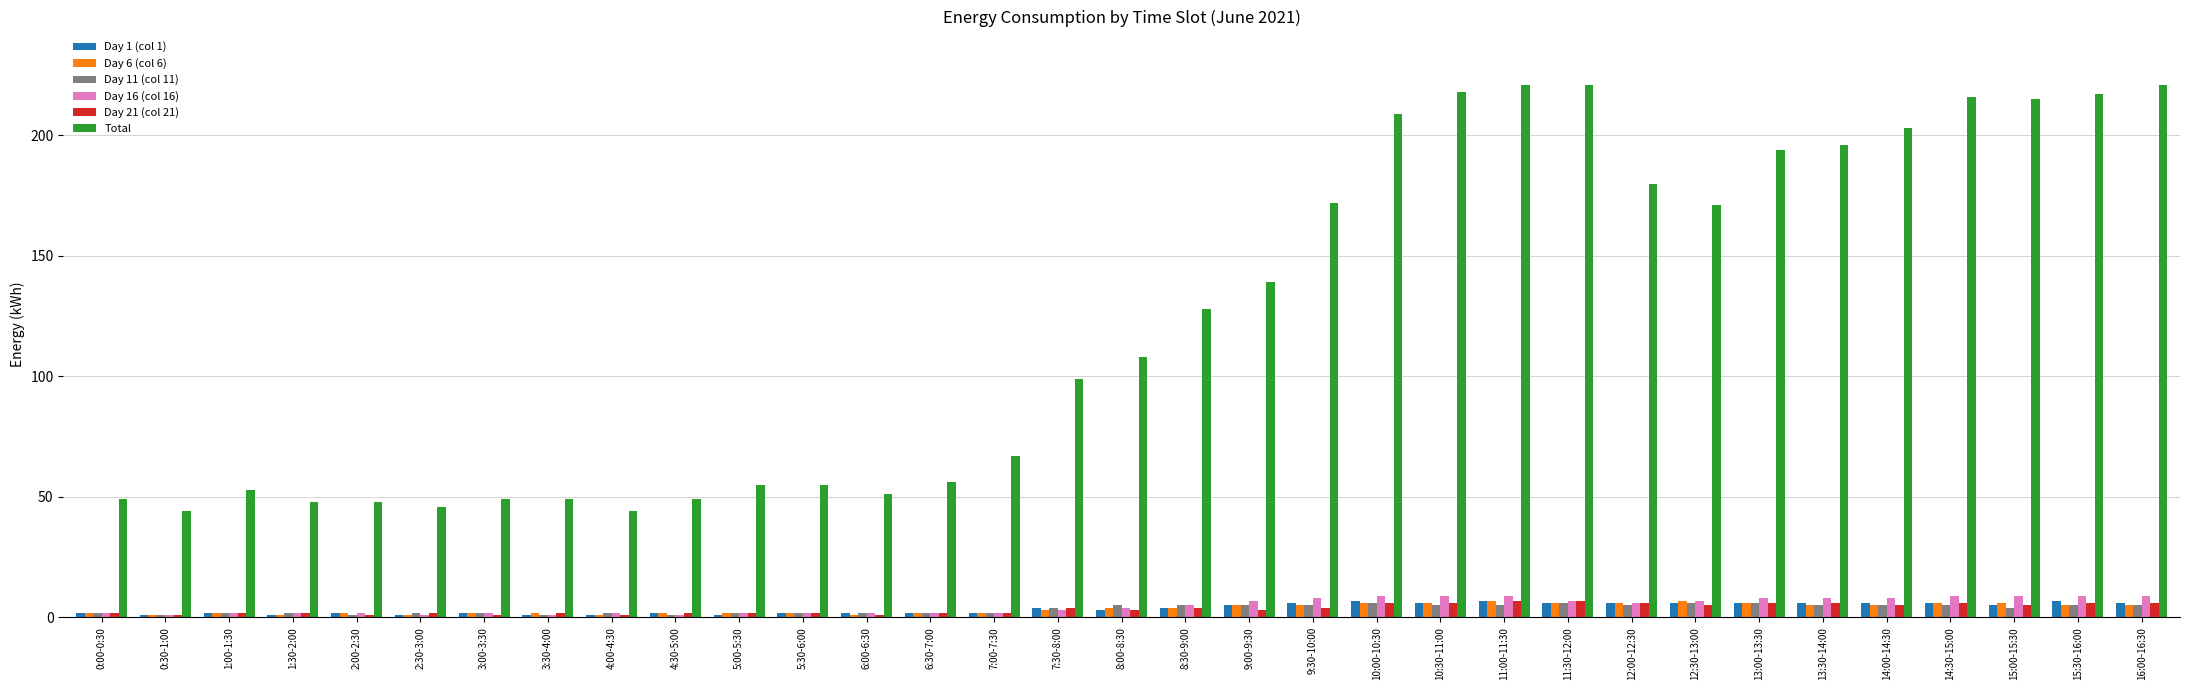

Reading left to right, what are all the values shown in this chart?

Day 1 (col 1): 0:00-0:30=2	0:30-1:00=1	1:00-1:30=2	1:30-2:00=1	2:00-2:30=2	2:30-3:00=1	3:00-3:30=2	3:30-4:00=1	4:00-4:30=1	4:30-5:00=2	5:00-5:30=1	5:30-6:00=2	6:00-6:30=2	6:30-7:00=2	7:00-7:30=2	7:30-8:00=4	8:00-8:30=3	8:30-9:00=4	9:00-9:30=5	9:30-10:00=6	10:00-10:30=7	10:30-11:00=6	11:00-11:30=7	11:30-12:00=6	12:00-12:30=6	12:30-13:00=6	13:00-13:30=6	13:30-14:00=6	14:00-14:30=6	14:30-15:00=6	15:00-15:30=5	15:30-16:00=7	16:00-16:30=6
Day 6 (col 6): 0:00-0:30=2	0:30-1:00=1	1:00-1:30=2	1:30-2:00=1	2:00-2:30=2	2:30-3:00=1	3:00-3:30=2	3:30-4:00=2	4:00-4:30=1	4:30-5:00=2	5:00-5:30=2	5:30-6:00=2	6:00-6:30=1	6:30-7:00=2	7:00-7:30=2	7:30-8:00=3	8:00-8:30=4	8:30-9:00=4	9:00-9:30=5	9:30-10:00=5	10:00-10:30=6	10:30-11:00=6	11:00-11:30=7	11:30-12:00=6	12:00-12:30=6	12:30-13:00=7	13:00-13:30=6	13:30-14:00=5	14:00-14:30=5	14:30-15:00=6	15:00-15:30=6	15:30-16:00=5	16:00-16:30=5
Day 11 (col 11): 0:00-0:30=2	0:30-1:00=1	1:00-1:30=2	1:30-2:00=2	2:00-2:30=1	2:30-3:00=2	3:00-3:30=2	3:30-4:00=1	4:00-4:30=2	4:30-5:00=1	5:00-5:30=2	5:30-6:00=2	6:00-6:30=2	6:30-7:00=2	7:00-7:30=2	7:30-8:00=4	8:00-8:30=5	8:30-9:00=5	9:00-9:30=5	9:30-10:00=5	10:00-10:30=6	10:30-11:00=5	11:00-11:30=5	11:30-12:00=6	12:00-12:30=5	12:30-13:00=6	13:00-13:30=6	13:30-14:00=5	14:00-14:30=5	14:30-15:00=5	15:00-15:30=4	15:30-16:00=5	16:00-16:30=5
Day 16 (col 16): 0:00-0:30=2	0:30-1:00=1	1:00-1:30=2	1:30-2:00=2	2:00-2:30=2	2:30-3:00=1	3:00-3:30=2	3:30-4:00=1	4:00-4:30=2	4:30-5:00=1	5:00-5:30=2	5:30-6:00=2	6:00-6:30=2	6:30-7:00=2	7:00-7:30=2	7:30-8:00=3	8:00-8:30=4	8:30-9:00=5	9:00-9:30=7	9:30-10:00=8	10:00-10:30=9	10:30-11:00=9	11:00-11:30=9	11:30-12:00=7	12:00-12:30=6	12:30-13:00=7	13:00-13:30=8	13:30-14:00=8	14:00-14:30=8	14:30-15:00=9	15:00-15:30=9	15:30-16:00=9	16:00-16:30=9
Day 21 (col 21): 0:00-0:30=2	0:30-1:00=1	1:00-1:30=2	1:30-2:00=2	2:00-2:30=1	2:30-3:00=2	3:00-3:30=1	3:30-4:00=2	4:00-4:30=1	4:30-5:00=2	5:00-5:30=2	5:30-6:00=2	6:00-6:30=1	6:30-7:00=2	7:00-7:30=2	7:30-8:00=4	8:00-8:30=3	8:30-9:00=4	9:00-9:30=3	9:30-10:00=4	10:00-10:30=6	10:30-11:00=6	11:00-11:30=7	11:30-12:00=7	12:00-12:30=6	12:30-13:00=5	13:00-13:30=6	13:30-14:00=6	14:00-14:30=5	14:30-15:00=6	15:00-15:30=5	15:30-16:00=6	16:00-16:30=6
Total: 0:00-0:30=49	0:30-1:00=44	1:00-1:30=53	1:30-2:00=48	2:00-2:30=48	2:30-3:00=46	3:00-3:30=49	3:30-4:00=49	4:00-4:30=44	4:30-5:00=49	5:00-5:30=55	5:30-6:00=55	6:00-6:30=51	6:30-7:00=56	7:00-7:30=67	7:30-8:00=99	8:00-8:30=108	8:30-9:00=128	9:00-9:30=139	9:30-10:00=172	10:00-10:30=209	10:30-11:00=218	11:00-11:30=221	11:30-12:00=221	12:00-12:30=180	12:30-13:00=171	13:00-13:30=194	13:30-14:00=196	14:00-14:30=203	14:30-15:00=216	15:00-15:30=215	15:30-16:00=217	16:00-16:30=221